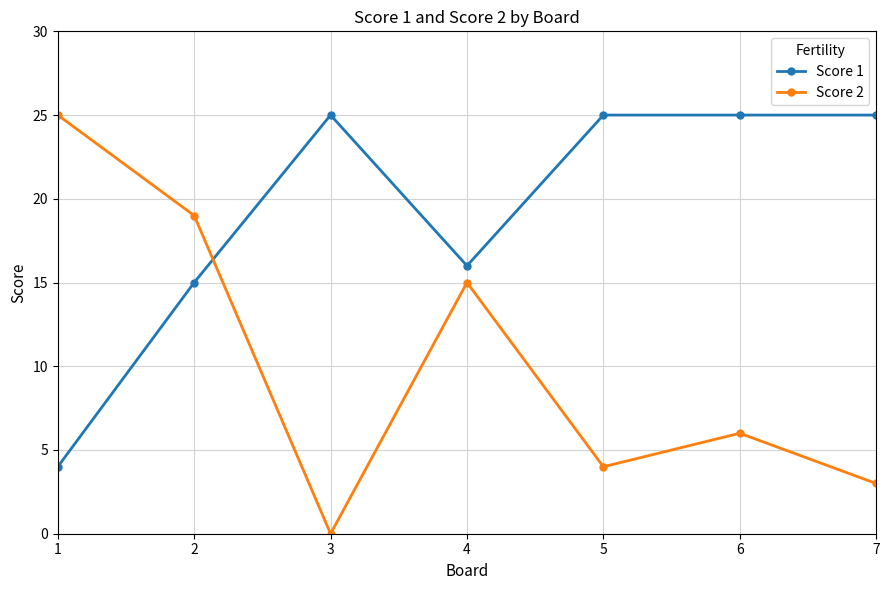

Which series has the widest spread of values?

Score 2